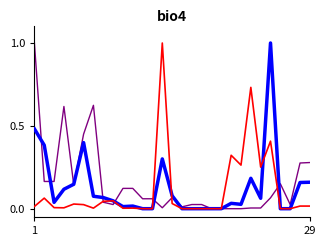

At which category is the sum across all series the highest?

1